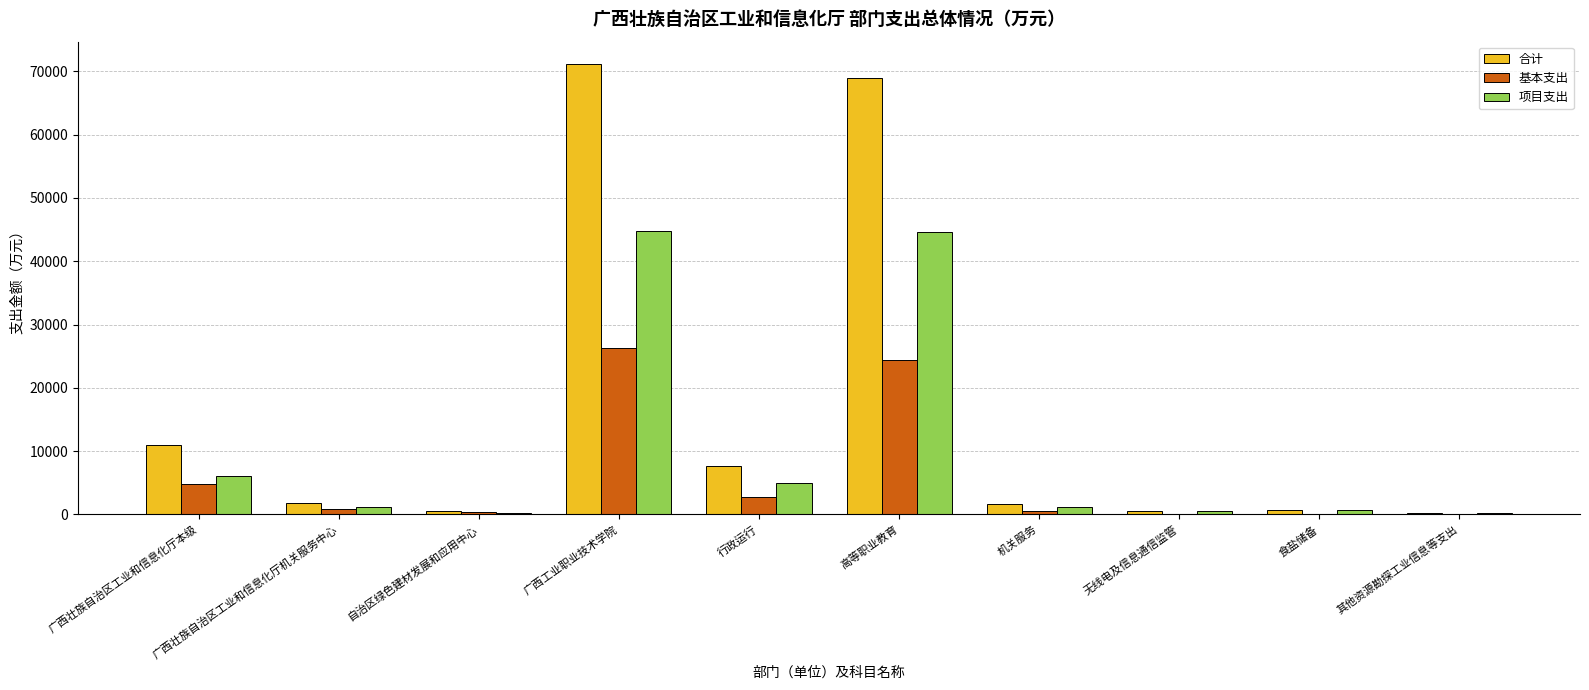

What are all the series names shown in the legend?

合计, 基本支出, 项目支出